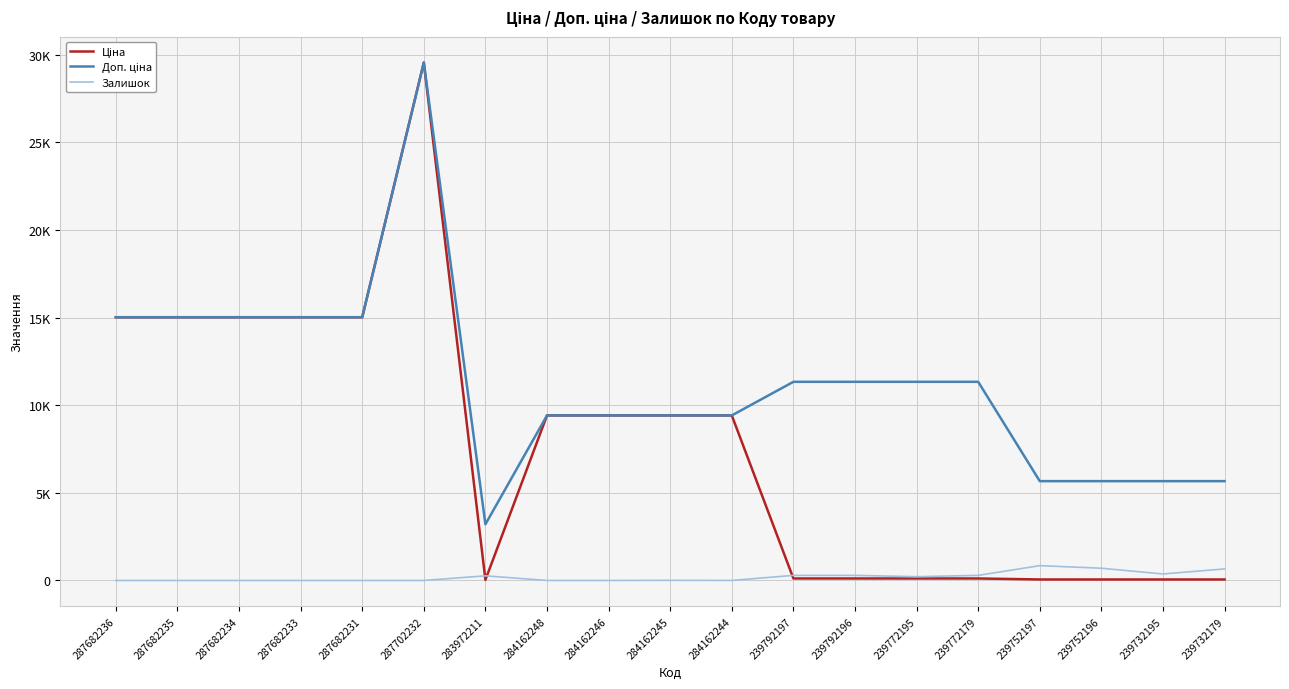

Does the chart display data point markers on the line(s)?

No